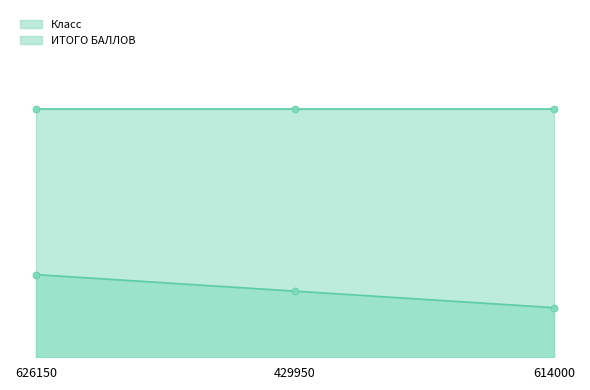

How many values exceed 4?

1